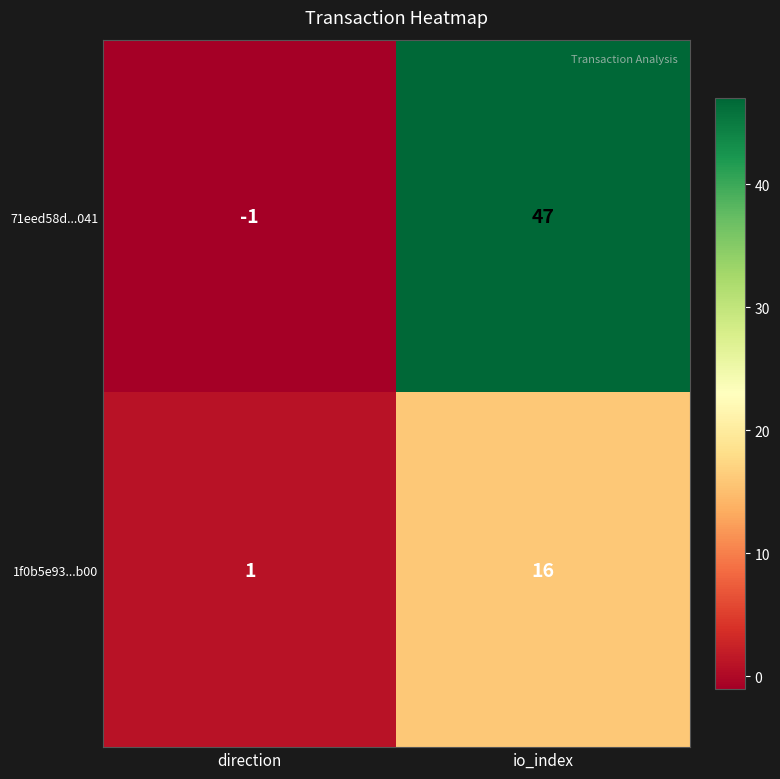

Reading left to right, extract all data points from this chart.

71eed58d...041: -1	47
1f0b5e93...b00: 1	16